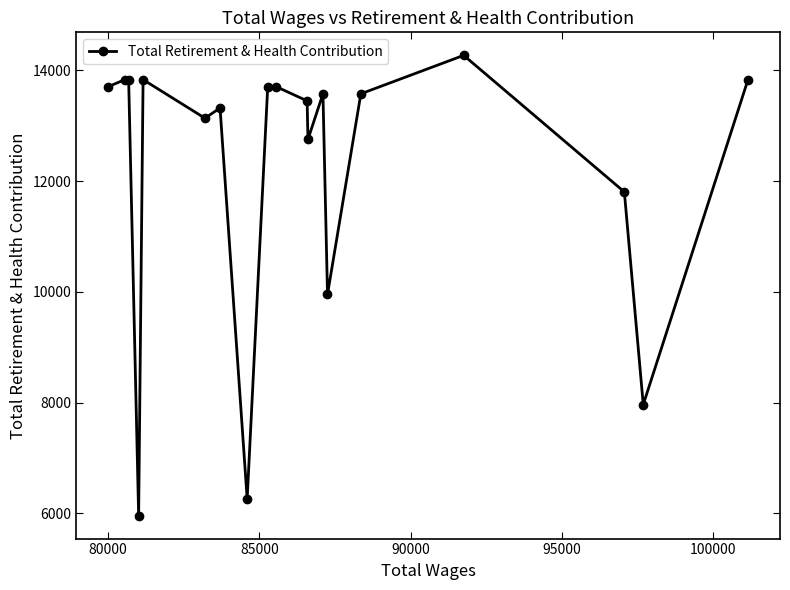

Is this an area chart (filled region under the line)?

No